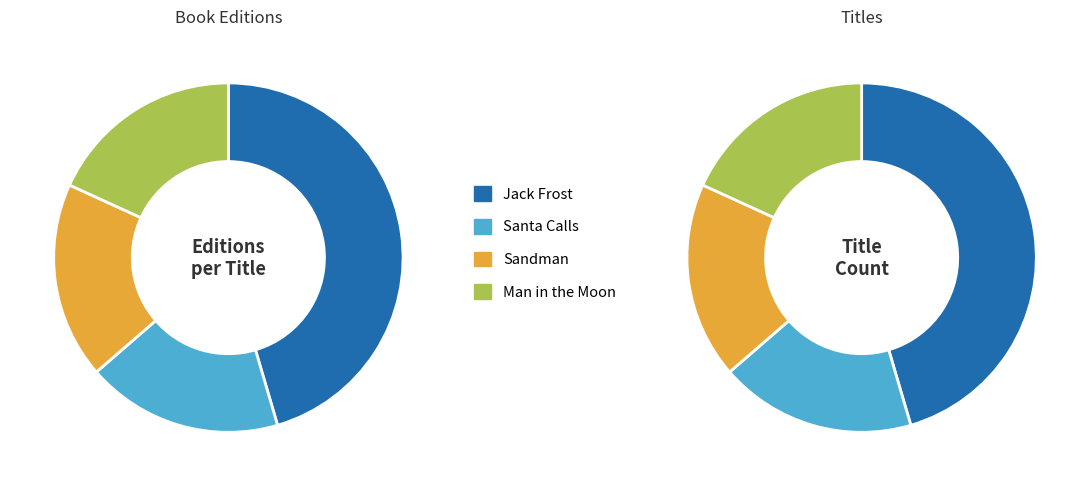

Is Santa Calls the majority of the pie?

No